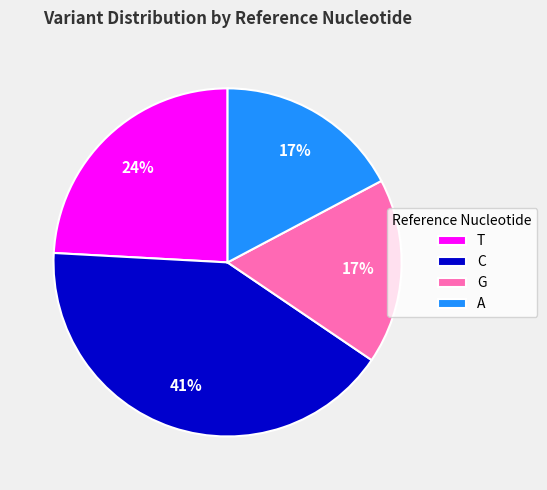

Between G and C, which is larger?

C